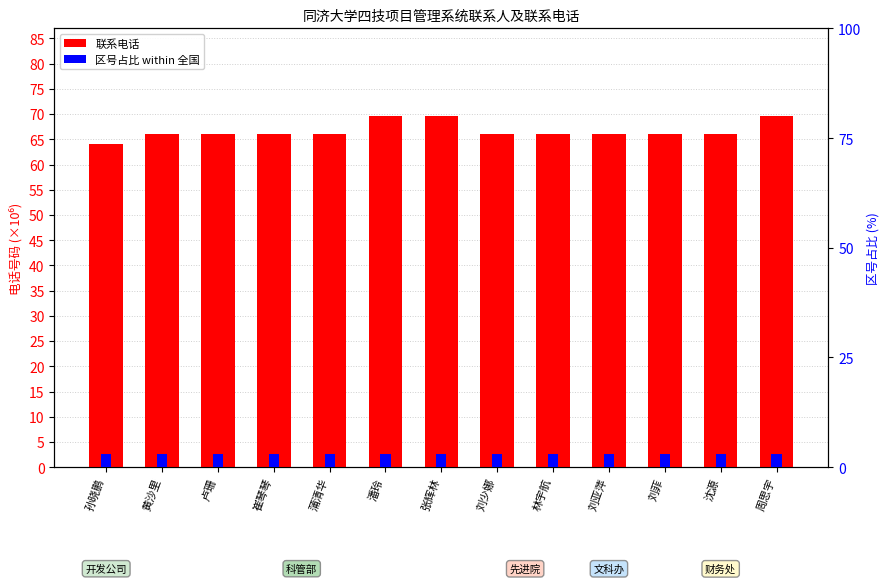

What is the total value across all series at 张辉林?

72.6